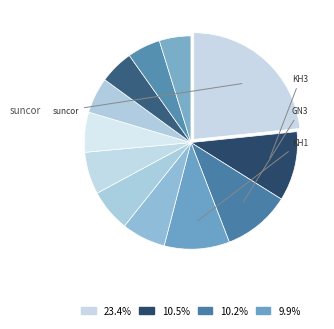

Rank the categories by value from highest to lowest.

suncor, KH3, GN3, KH1, SH1, GN1, GN2, MKRC, SD1, BR4, BR5, SD3